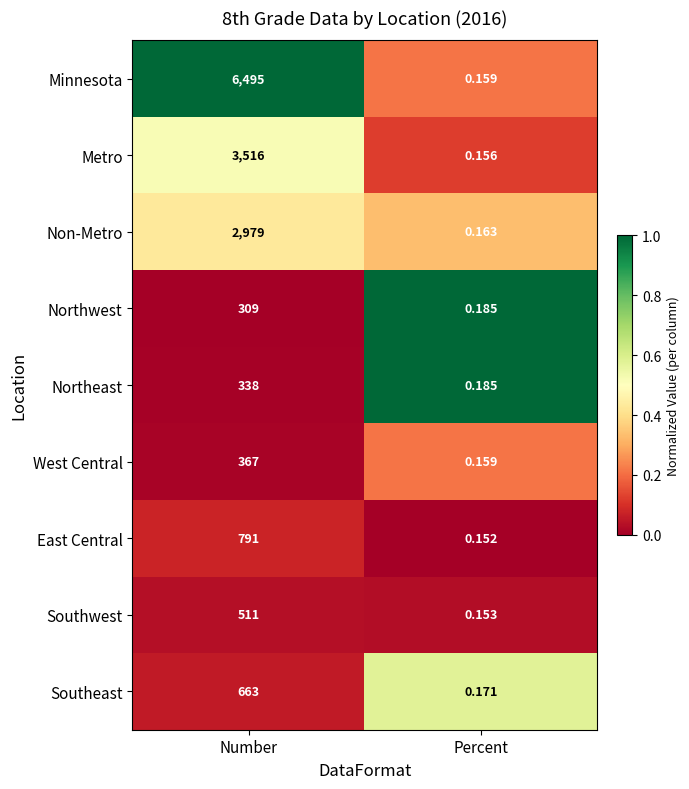

What is the spread (max minus min) of values at Number?

6186.0